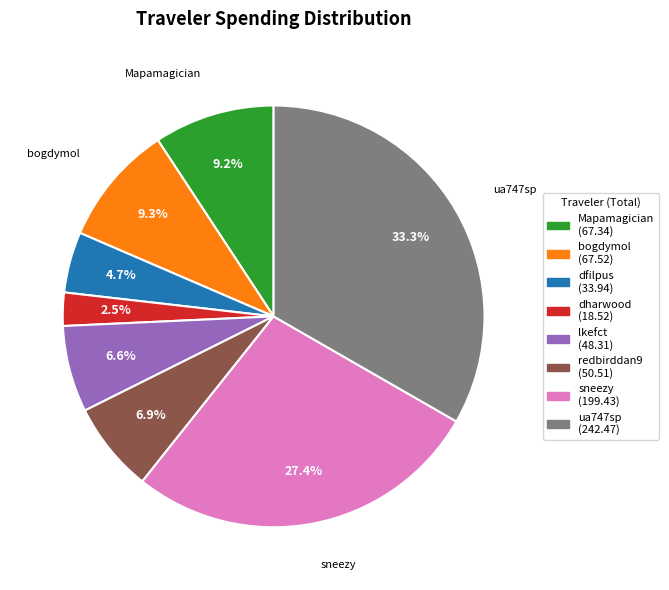

Does any single category account for the majority?

No